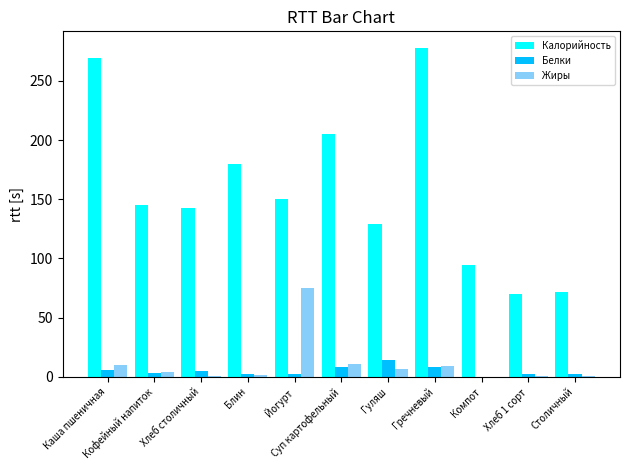

What is the sum of all Белки values?

54.0